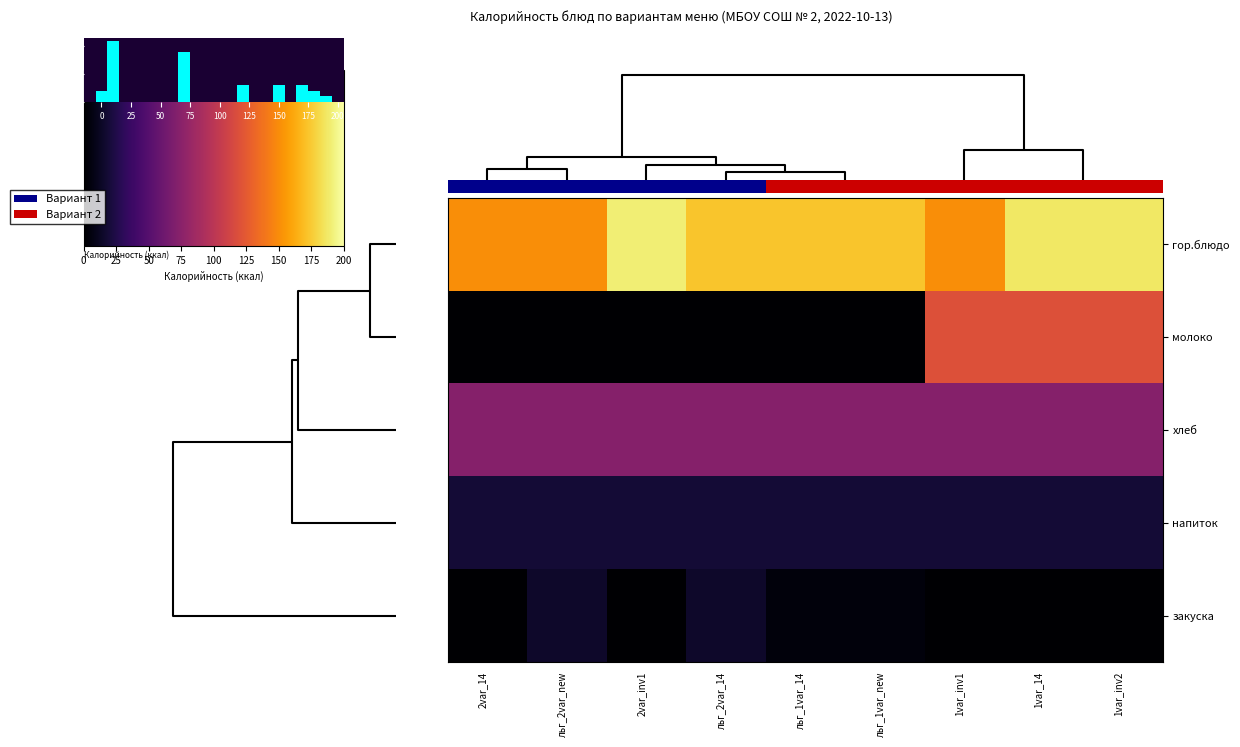

At льг_2var_14, list the series in order from smallest to largest.

молоко, закуска, напиток, хлеб, гор.блюдо